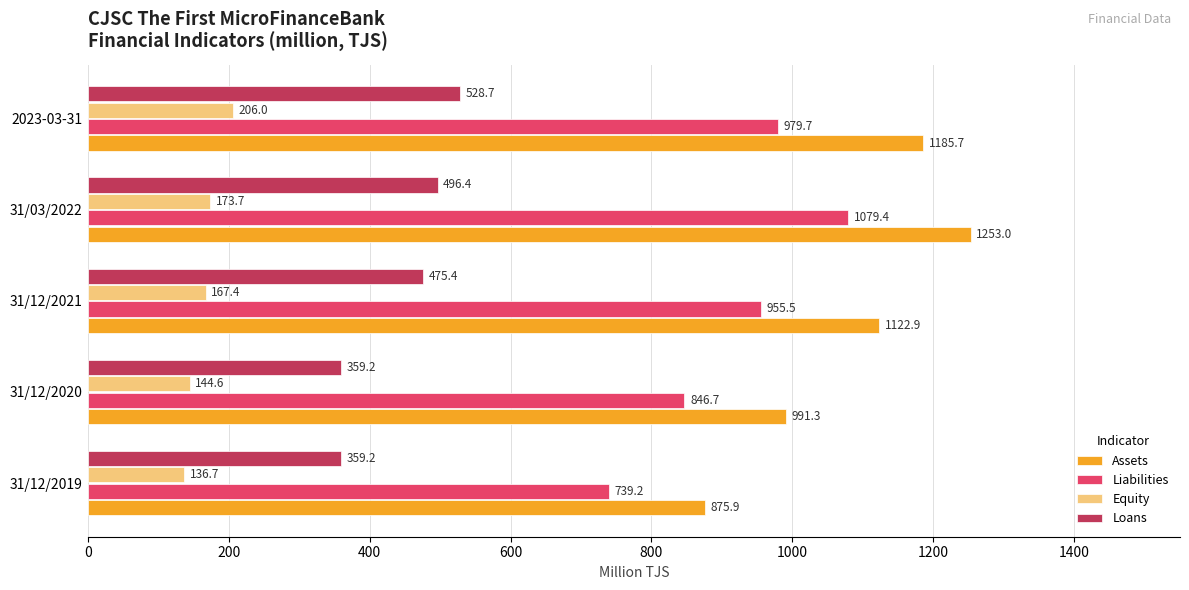

What is the average value of the Liabilities series?

920.1